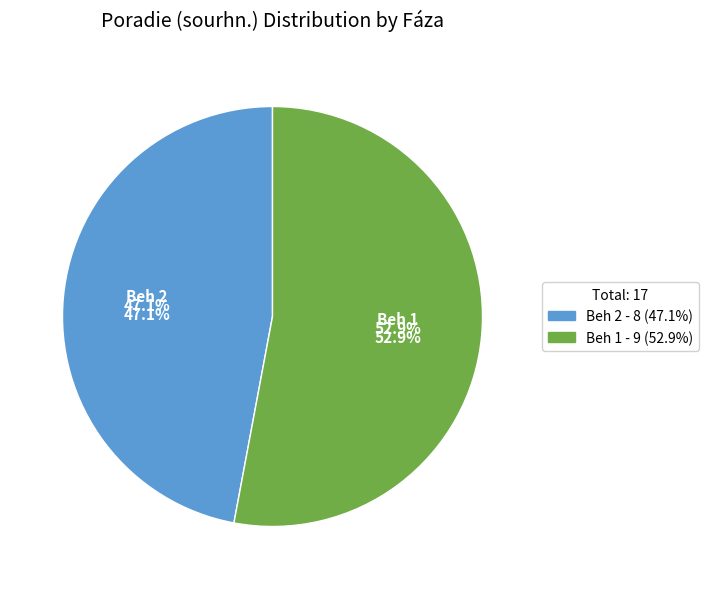

What is the change in value from Beh 2 to Beh 1?

+1